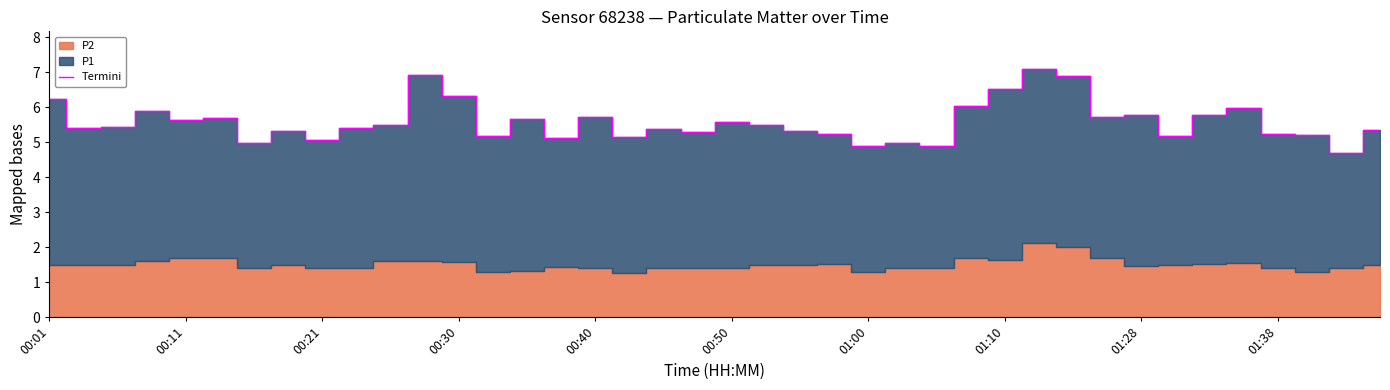

What is the approximate value at 10?

5.5